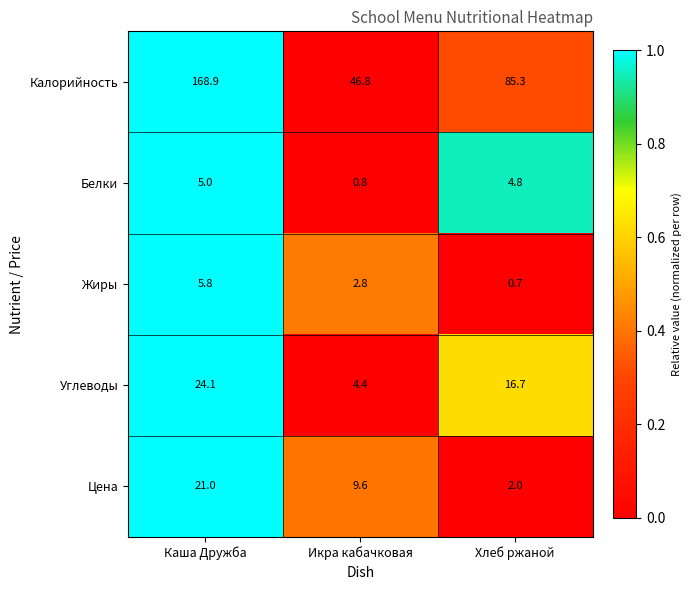

Reading right to left, what are all the values shown in this chart?

Калорийность: Хлеб ржаной=85.3	Икра кабачковая=46.8	Каша Дружба=168.9
Белки: Хлеб ржаной=4.8	Икра кабачковая=0.8	Каша Дружба=5.0
Жиры: Хлеб ржаной=0.7	Икра кабачковая=2.8	Каша Дружба=5.8
Углеводы: Хлеб ржаной=16.7	Икра кабачковая=4.4	Каша Дружба=24.1
Цена: Хлеб ржаной=2.0	Икра кабачковая=9.6	Каша Дружба=21.0